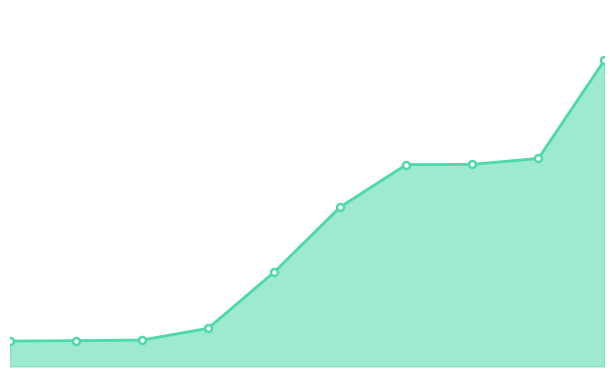

What is the difference between the maximum and minimum values?

11096